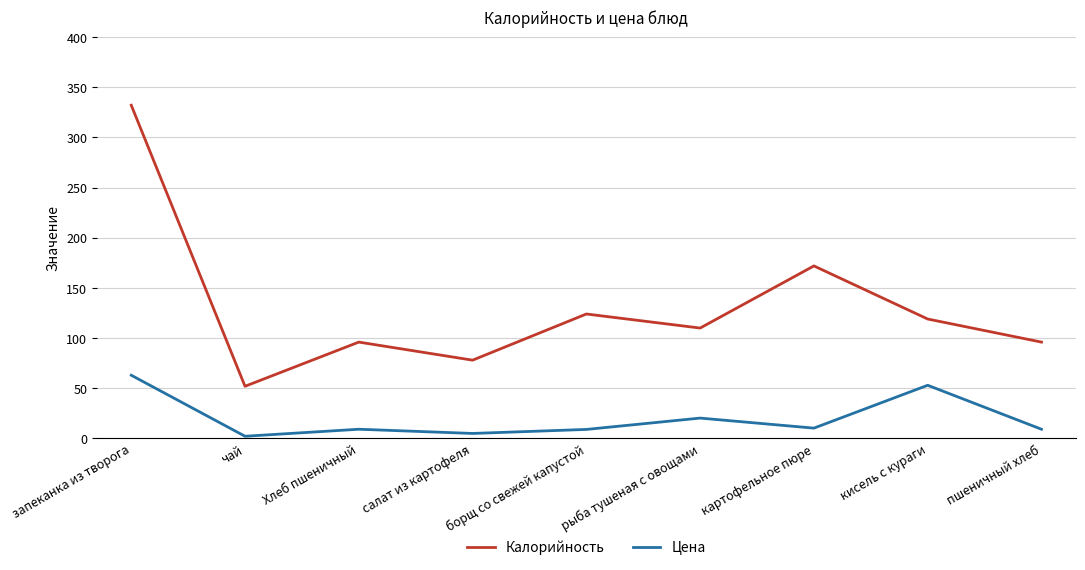

Which series has the largest range (max minus min)?

Калорийность